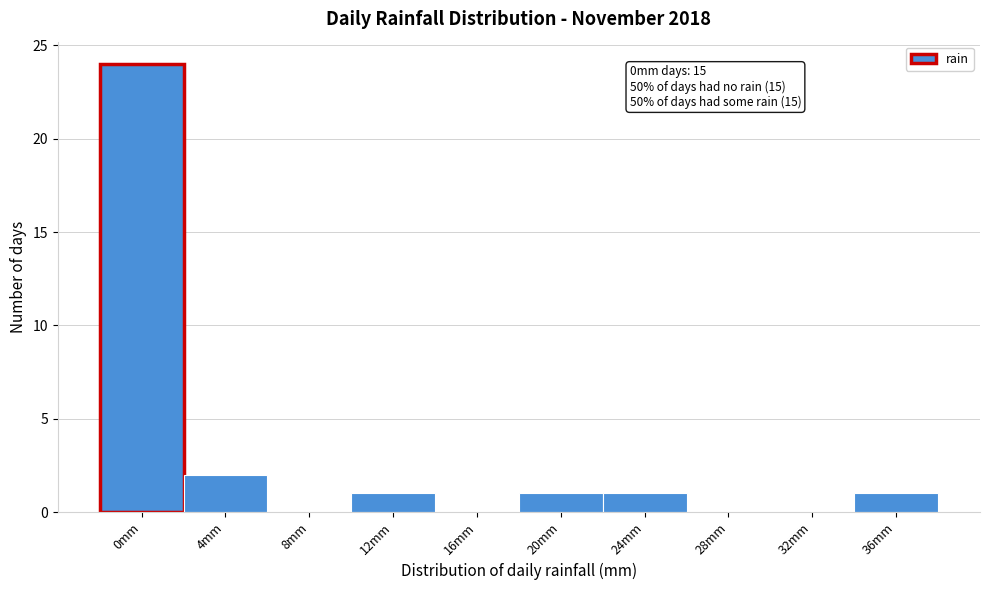

Reading right to left, transcribe all the data shown in this chart.

36mm=1	32mm=0	28mm=0	24mm=1	20mm=1	16mm=0	12mm=1	8mm=0	4mm=2	0mm=24